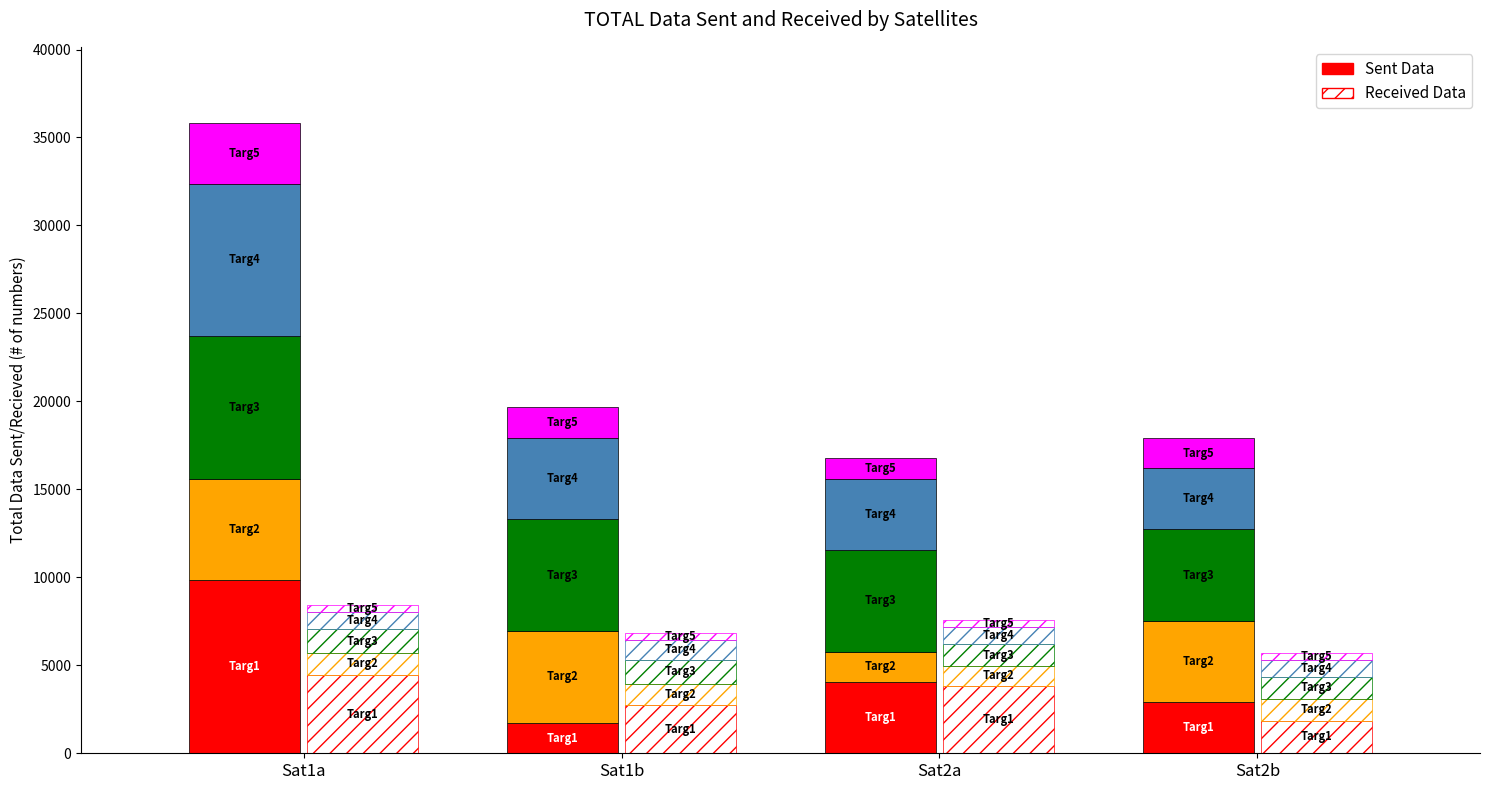

What is the difference between the maximum and minimum values in the Recv_Targ1 series?

2599.8